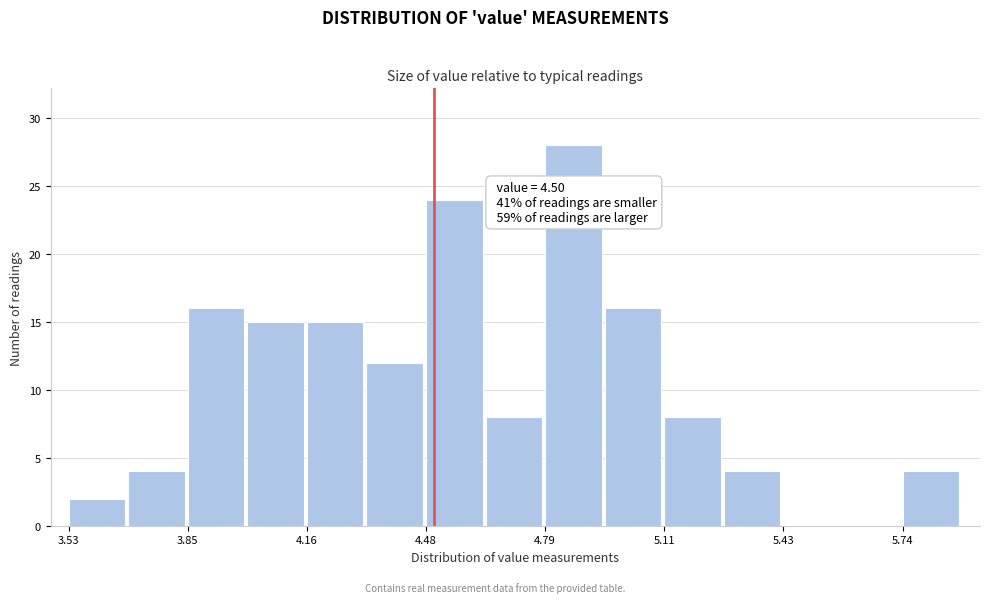

Read against the x-axis, roughly where is the centre of the tallest bar?

4.85